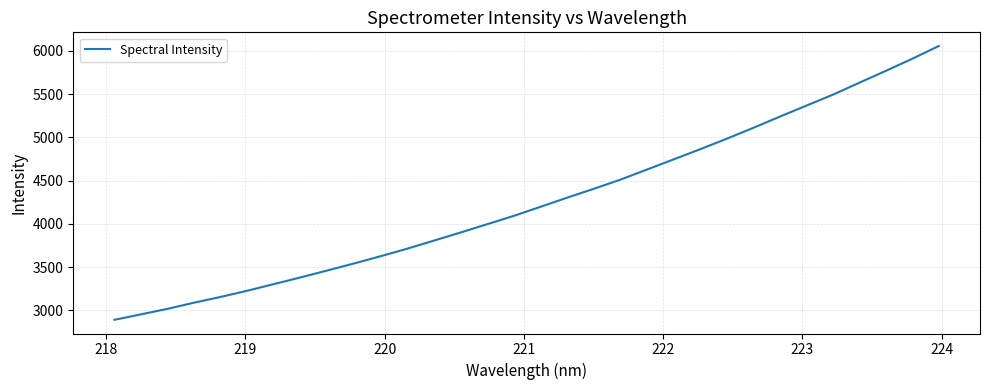

What is the greatest value displayed?

6055.2